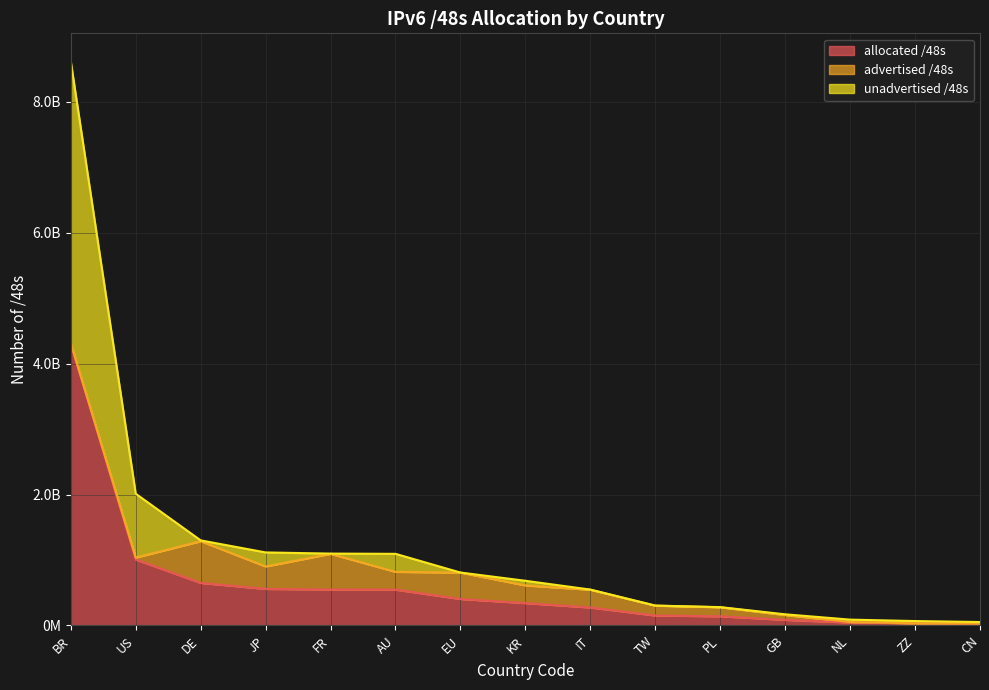

What is the minimum value shown in the chart?

26083331